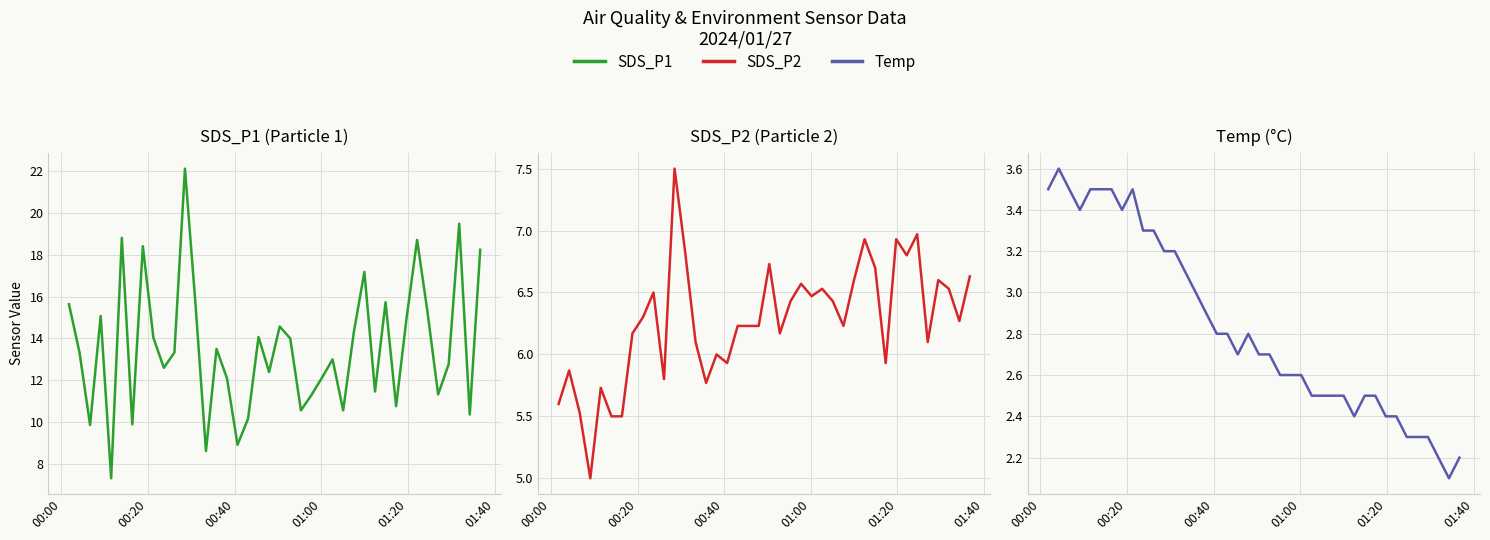

Reading left to right, list all the values displayed in this chart.

SDS_P1: 15.6	13.3	9.9	15.1	7.3	18.8	9.9	18.4	14.0	12.6	13.3	22.1	15.6	8.6	13.5	12.1	8.9	10.2	14.1	12.4	14.6	14.0	10.6	11.3	12.1	13.0	10.6	14.3	17.2	11.5	15.7	10.8	15.0	18.7	15.2	11.3	12.8	19.5	10.4	18.2
SDS_P2: 5.6	5.9	5.5	5.0	5.7	5.5	5.5	6.2	6.3	6.5	5.8	7.5	6.8	6.1	5.8	6.0	5.9	6.2	6.2	6.2	6.7	6.2	6.4	6.6	6.5	6.5	6.4	6.2	6.6	6.9	6.7	5.9	6.9	6.8	7.0	6.1	6.6	6.5	6.3	6.6
Temp: 3.5	3.6	3.5	3.4	3.5	3.5	3.5	3.4	3.5	3.3	3.3	3.2	3.2	3.1	3.0	2.9	2.8	2.8	2.7	2.8	2.7	2.7	2.6	2.6	2.6	2.5	2.5	2.5	2.5	2.4	2.5	2.5	2.4	2.4	2.3	2.3	2.3	2.2	2.1	2.2